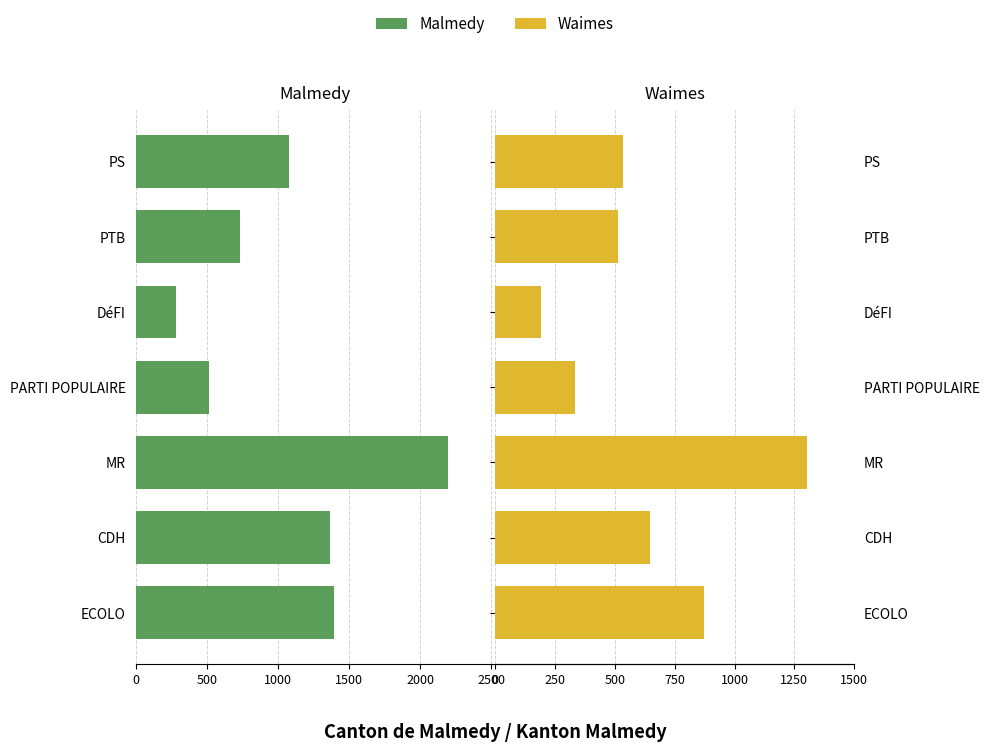

How many bars are there in each group?

2